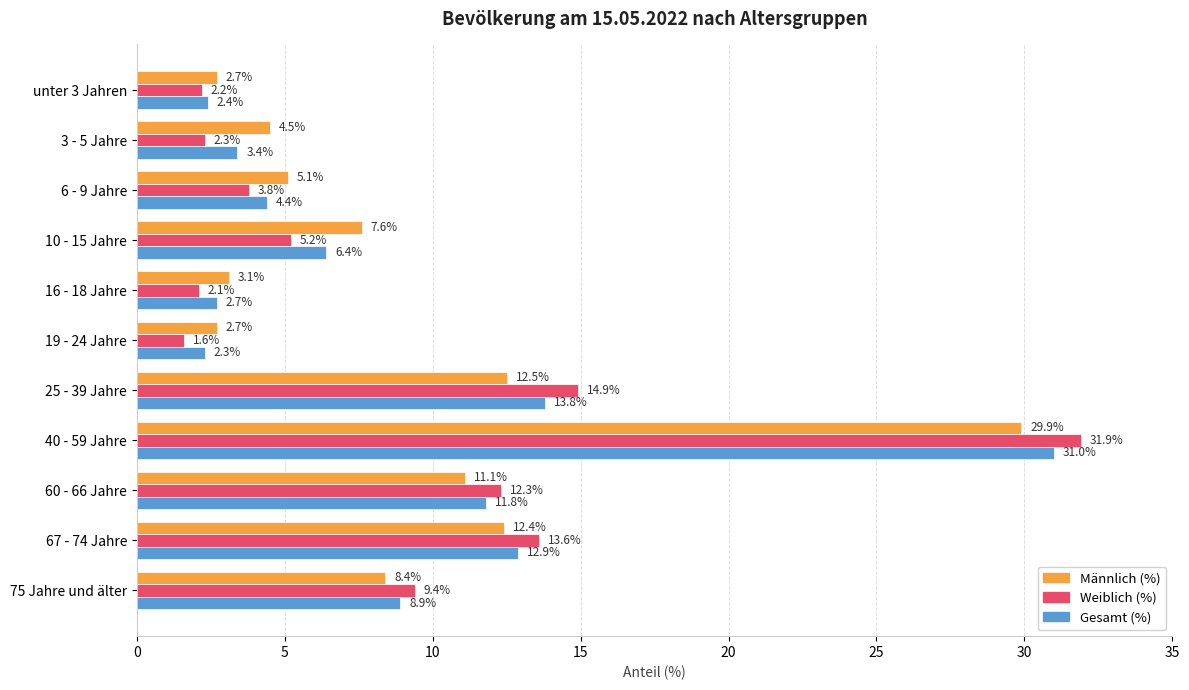

What is the difference between the highest and lowest values at 67 - 74 Jahre?

1.2